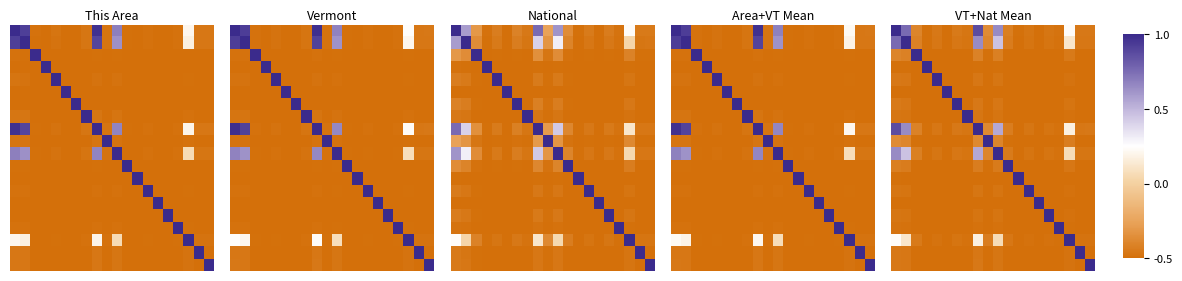

What is the total value across all series at 14?

-8.5